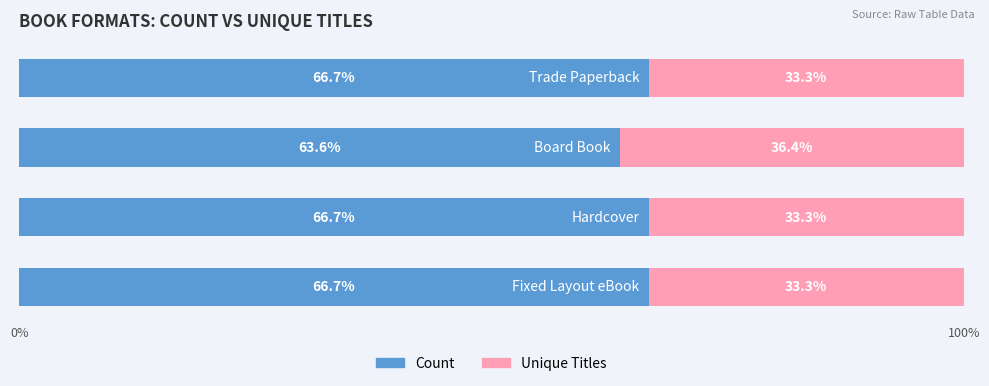

What is the difference between the maximum and minimum values in the Count series?

3.0